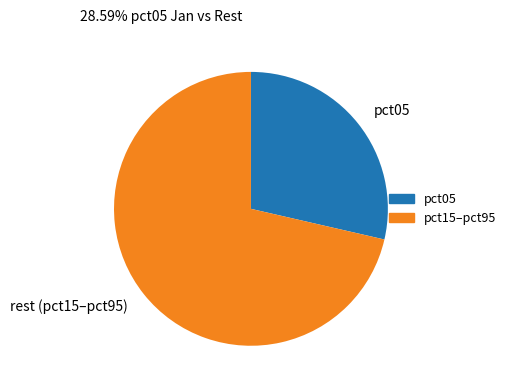

Count the number of slices in the pie.

2